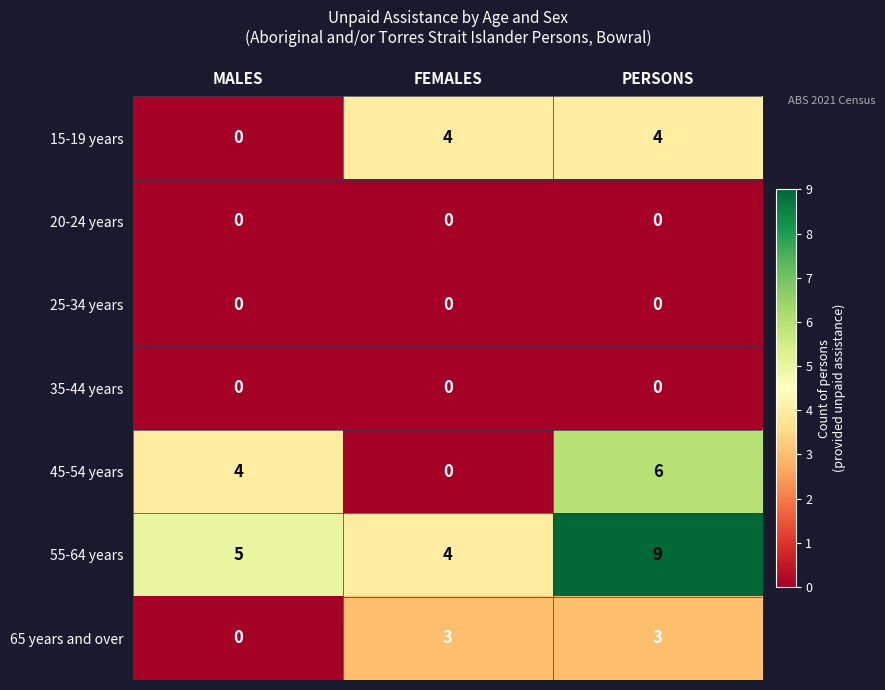

Is it true that 65 years and over equals 1 at PERSONS?

False